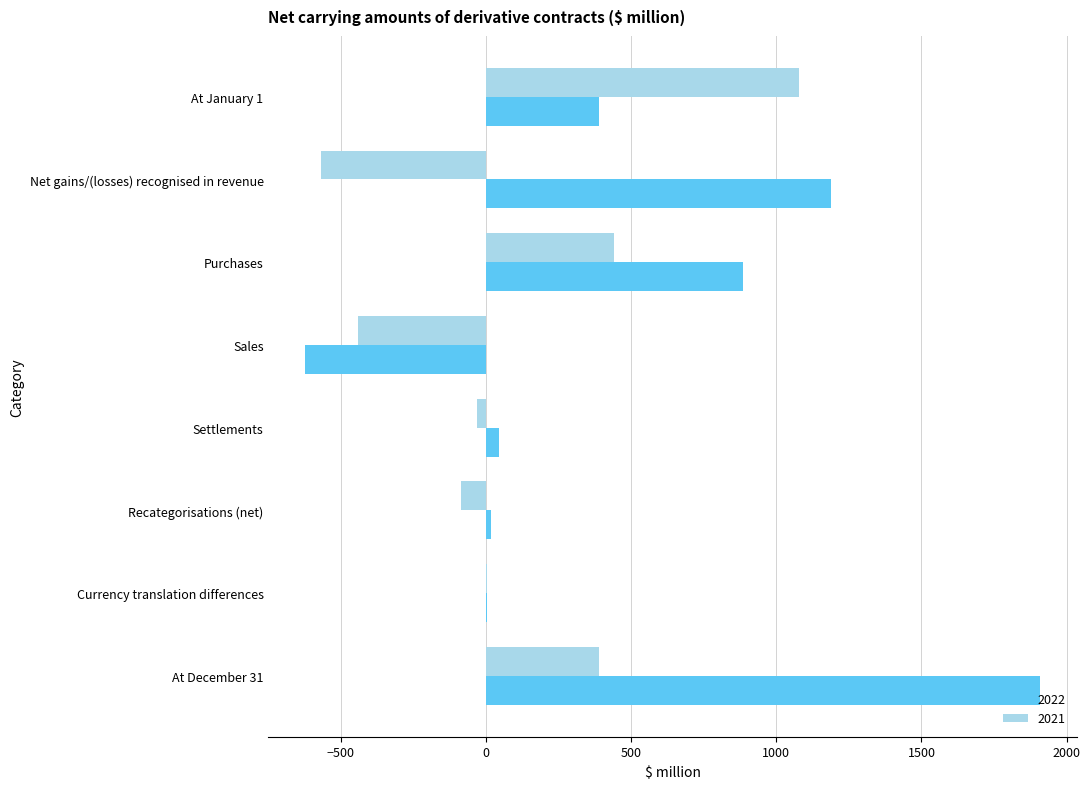

The value of 2022 at At January 1 is 389. True or false?

True